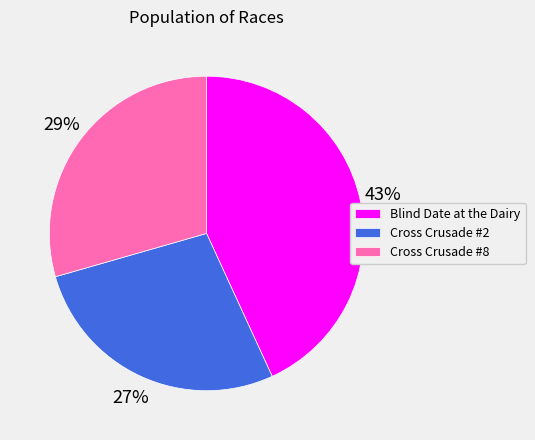

What percentage is the Cross Crusade #2 slice, to the nearest percent?

27%